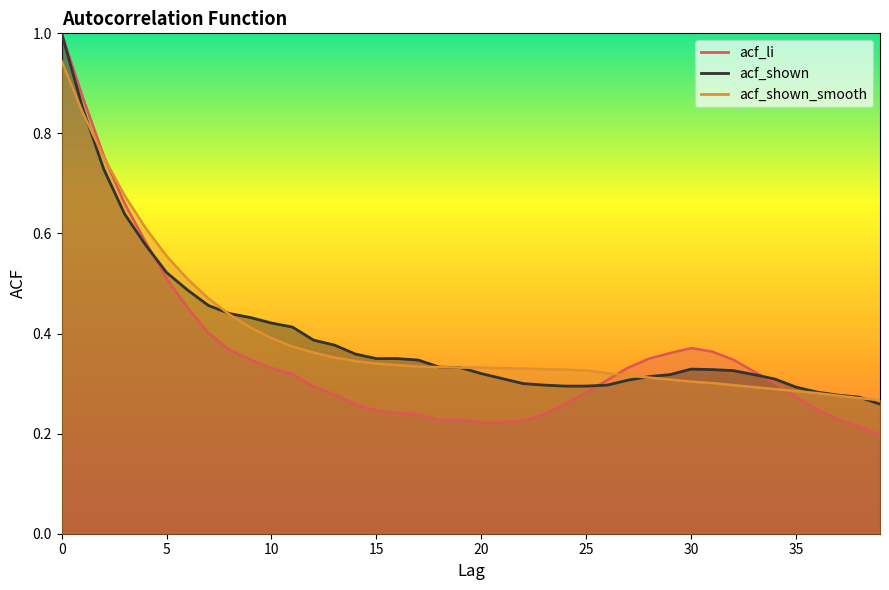

Is it true that acf_shown_smooth equals 0.2 at 29?

False